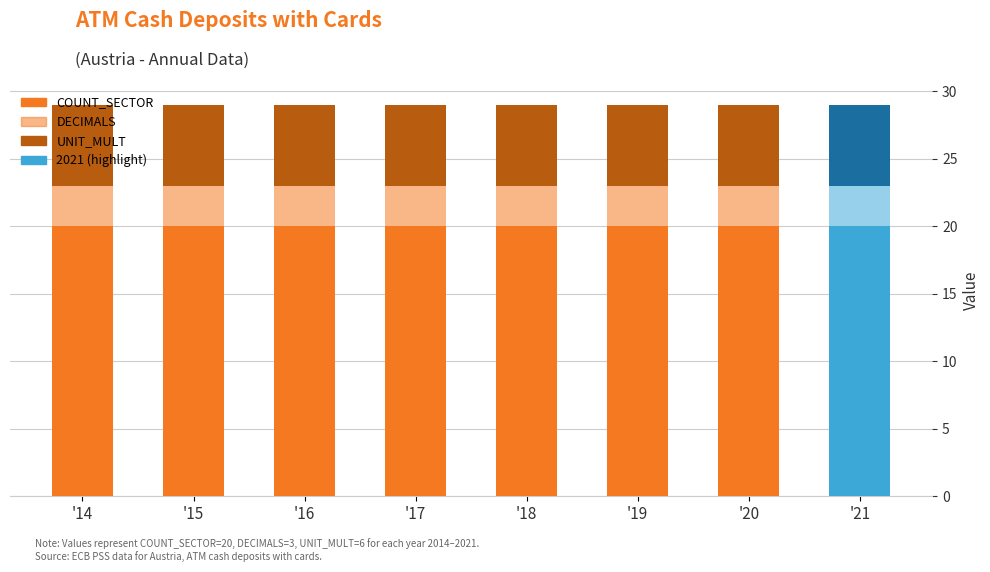

Are the bars horizontal?

No